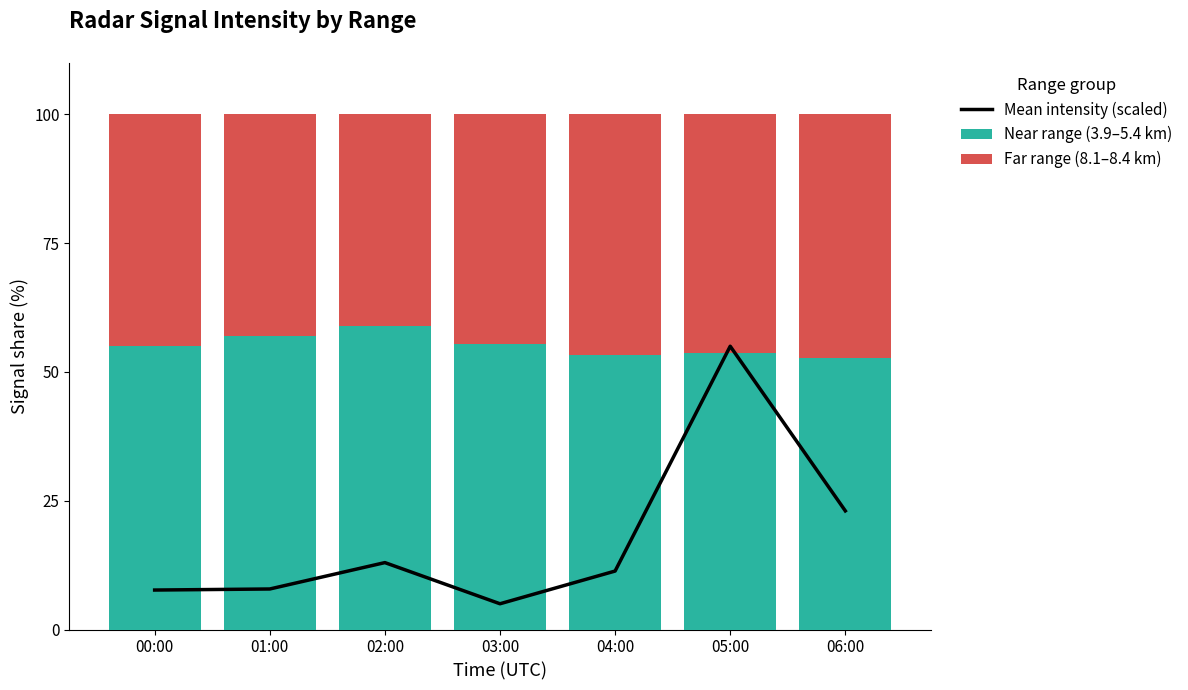

At which label does Near range (3.9–5.4 km) first exceed 54?

00:00